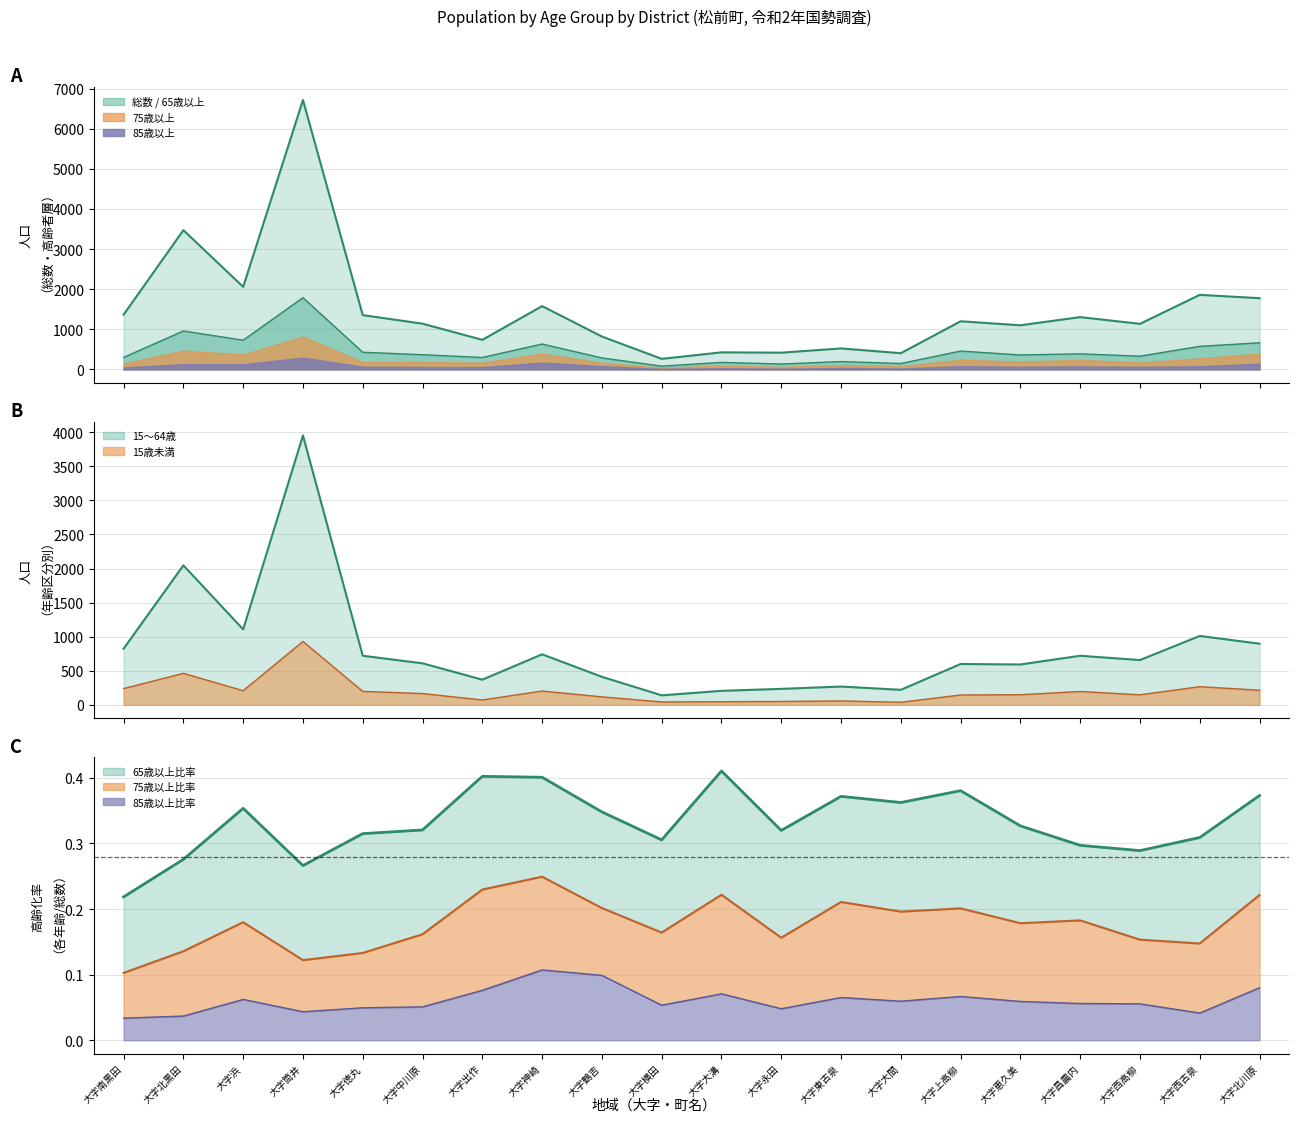

True or false: 総数 and 15～64歳 cross at least once.

False